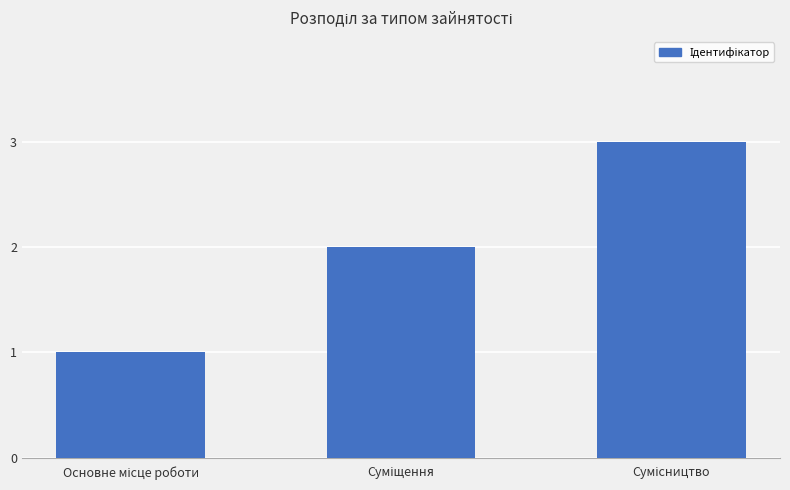

What is the maximum value shown in the chart?

3